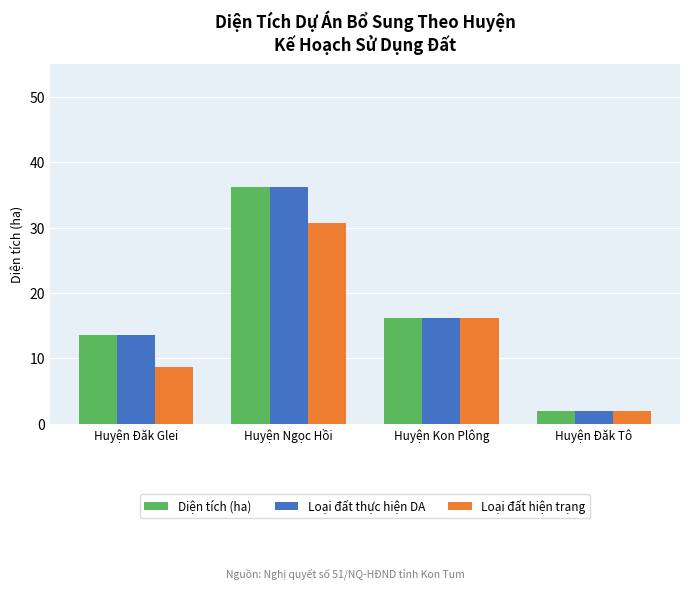

Which series has the widest spread of values?

Loại đất thực hiện DA